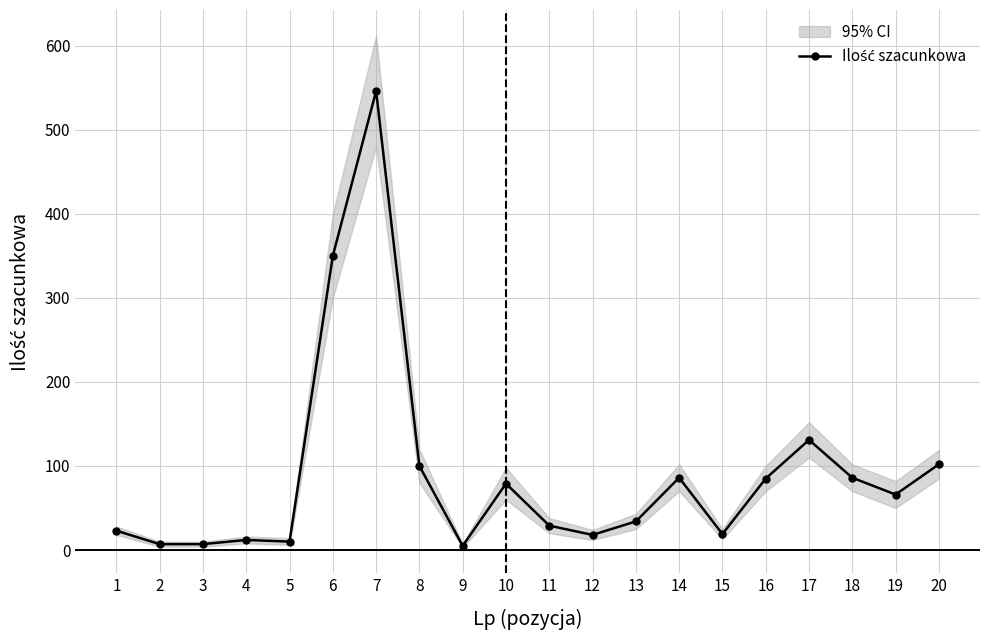

Reading right to left, what are all the values shown in this chart?

20=102	19=66	18=86	17=131	16=85	15=19	14=86	13=34	12=18	11=29	10=79	9=5	8=100	7=546	6=350	5=10	4=12	3=7	2=7	1=23